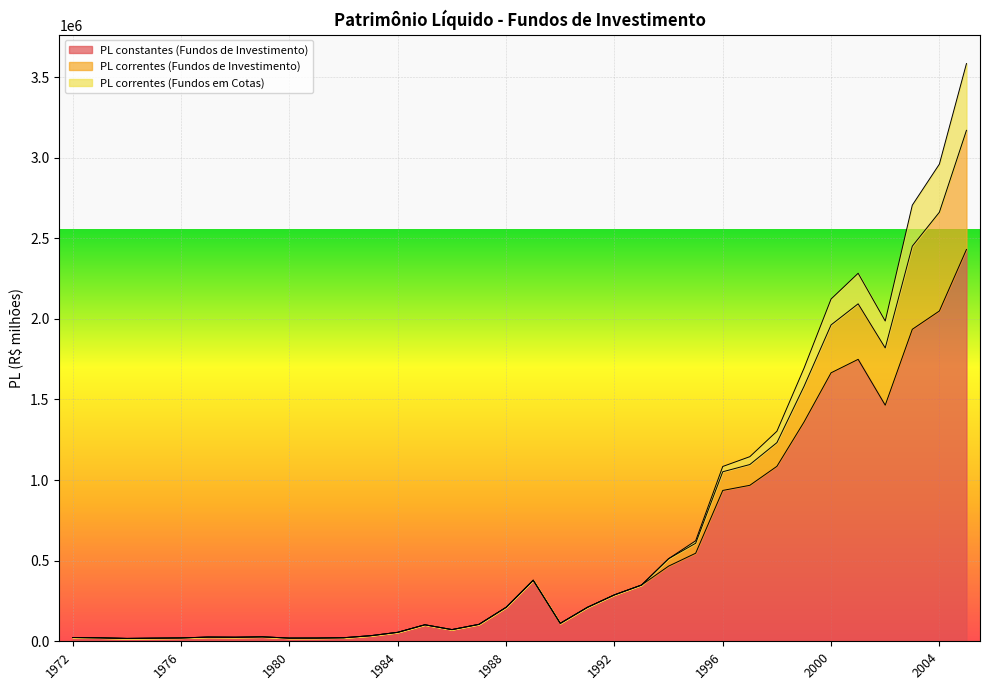

True or false: PL constantes (Fundos de Investimento) and PL correntes (Fundos em Cotas) cross at least once.

False